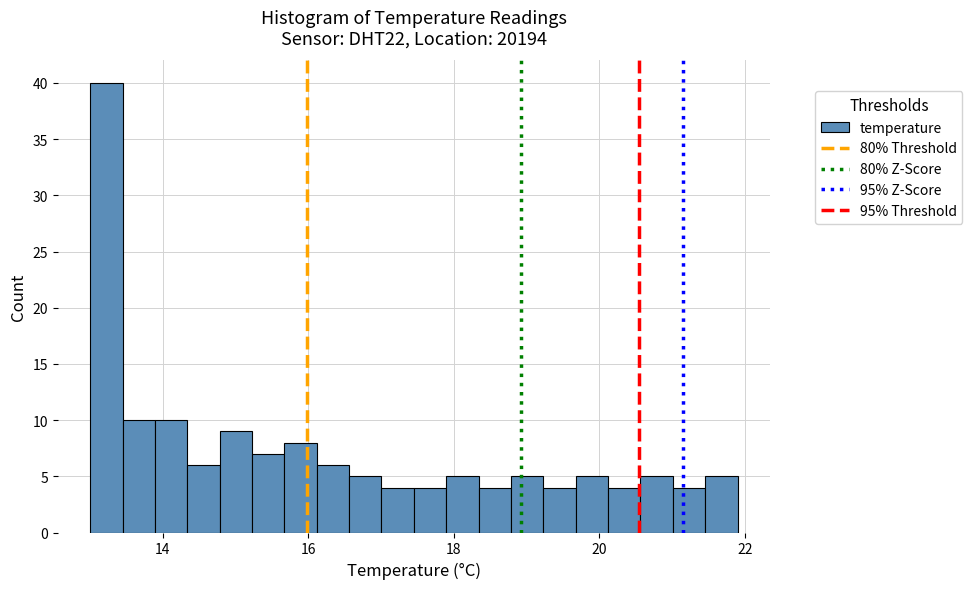

Read against the x-axis, roughly where is the centre of the tallest bar?

13.2